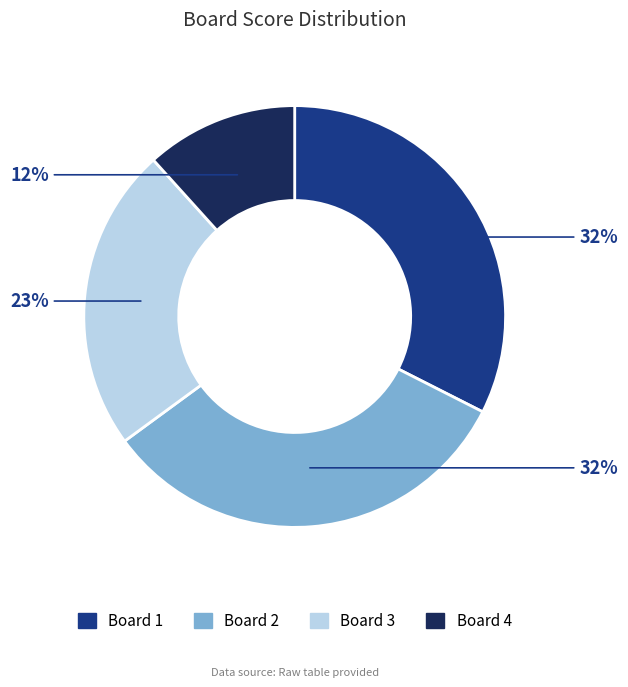

What percentage is the Board 3 slice, to the nearest percent?

23%